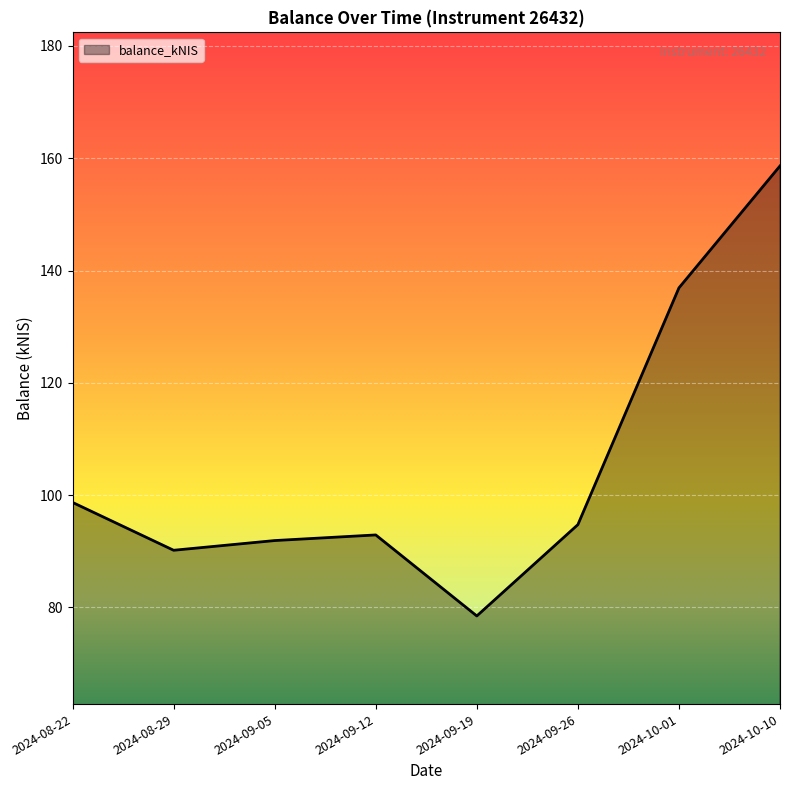

What is the smallest value displayed?

78.5